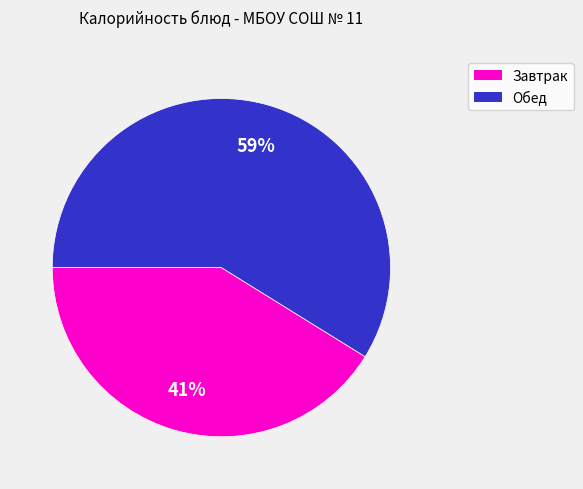

To the nearest percent, what is the difference between the largest and smallest slice percentages?

18%